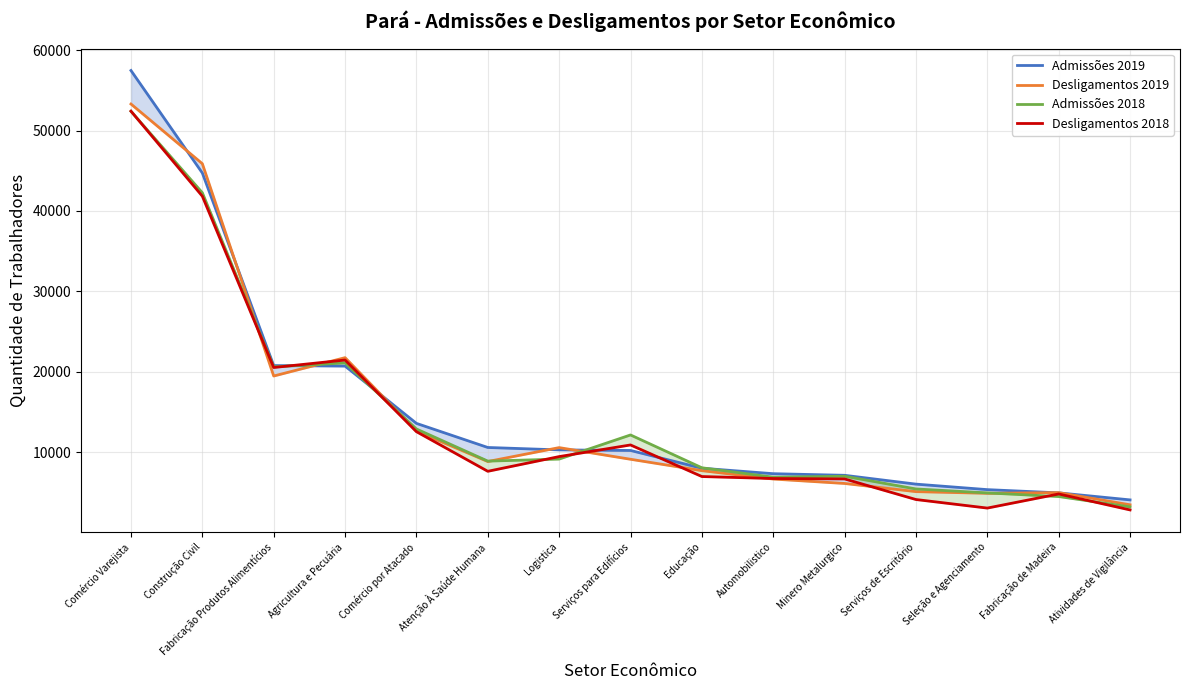

True or false: Admissões 2019 has a value of 9687 at Serviços de Escritório.

False